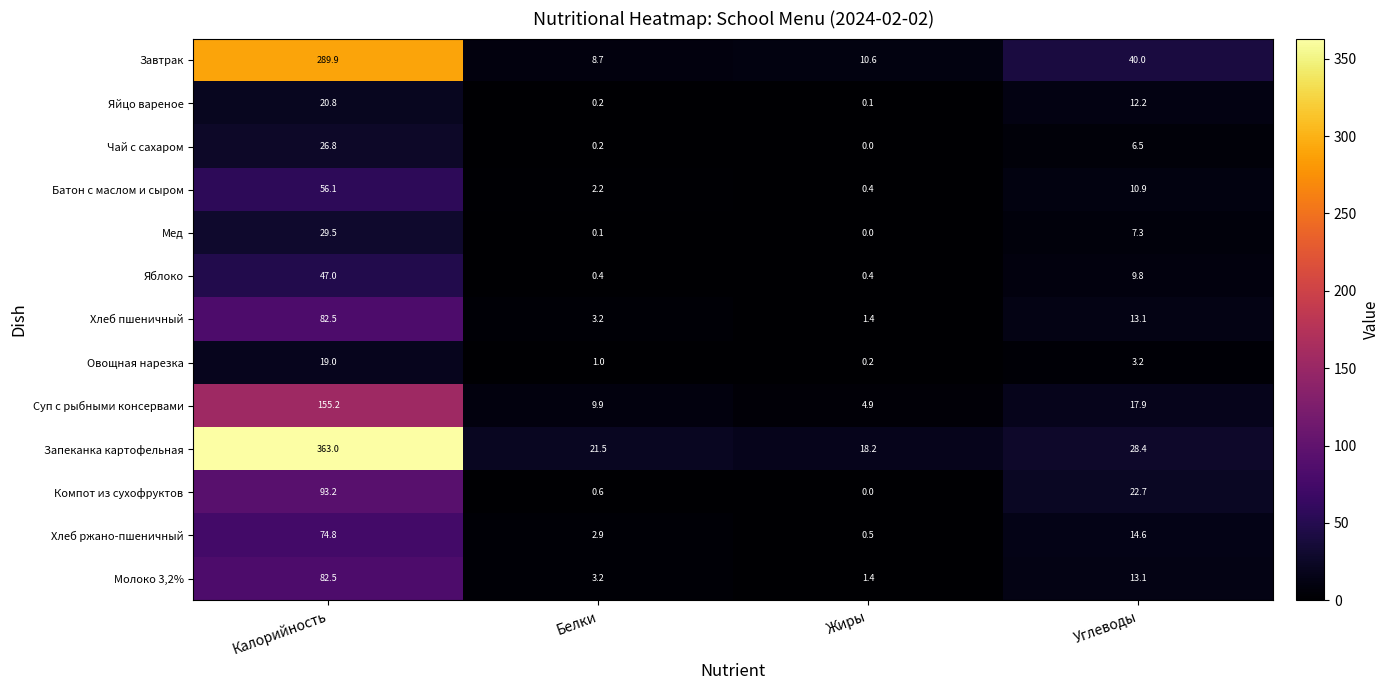

Which series has the widest spread of values?

Запеканка картофельная